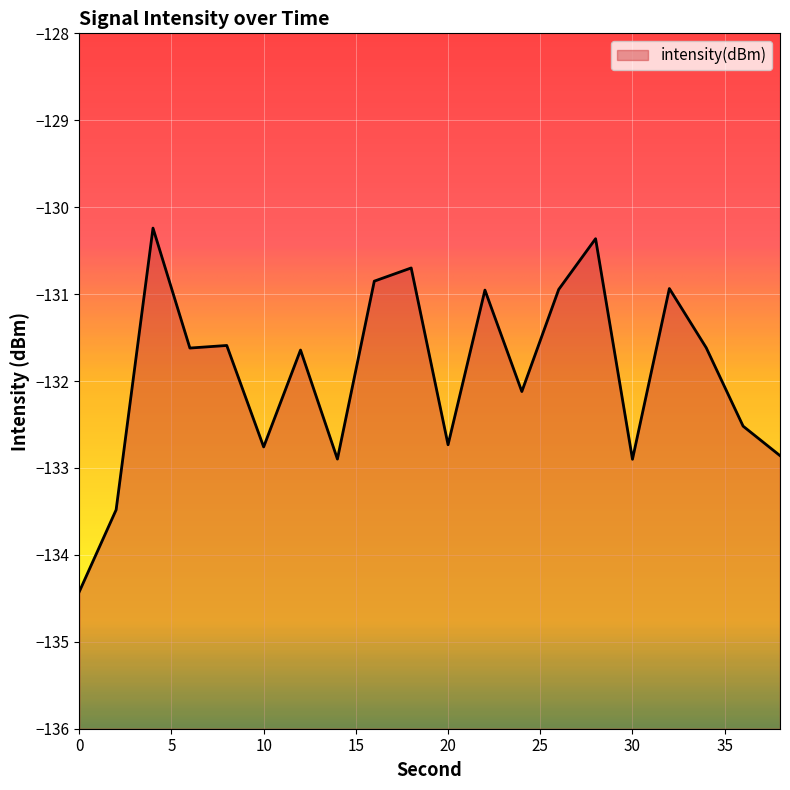

Reading right to left, extract all data points from this chart.

38=-132.9	36=-132.5	34=-131.6	32=-130.9	30=-132.9	28=-130.4	26=-130.9	24=-132.1	22=-131.0	20=-132.7	18=-130.7	16=-130.9	14=-132.9	12=-131.6	10=-132.8	8=-131.6	6=-131.6	4=-130.2	2=-133.5	0=-134.4